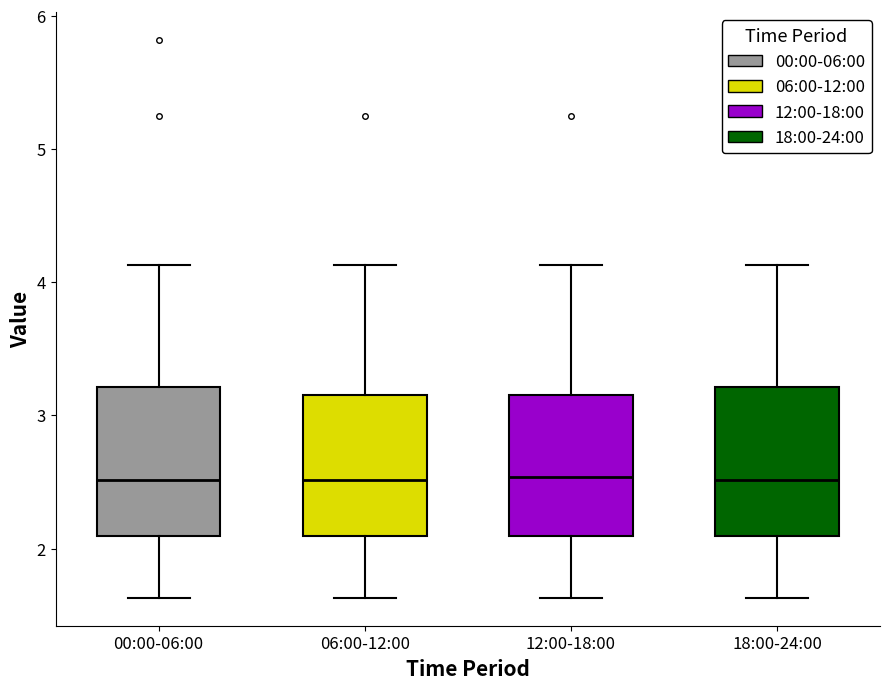

Where does the median line of the box for 06:00-12:00 sit on the y-axis? The values are not printed on the chart, so give them approximately, as read against the axis.

2.5